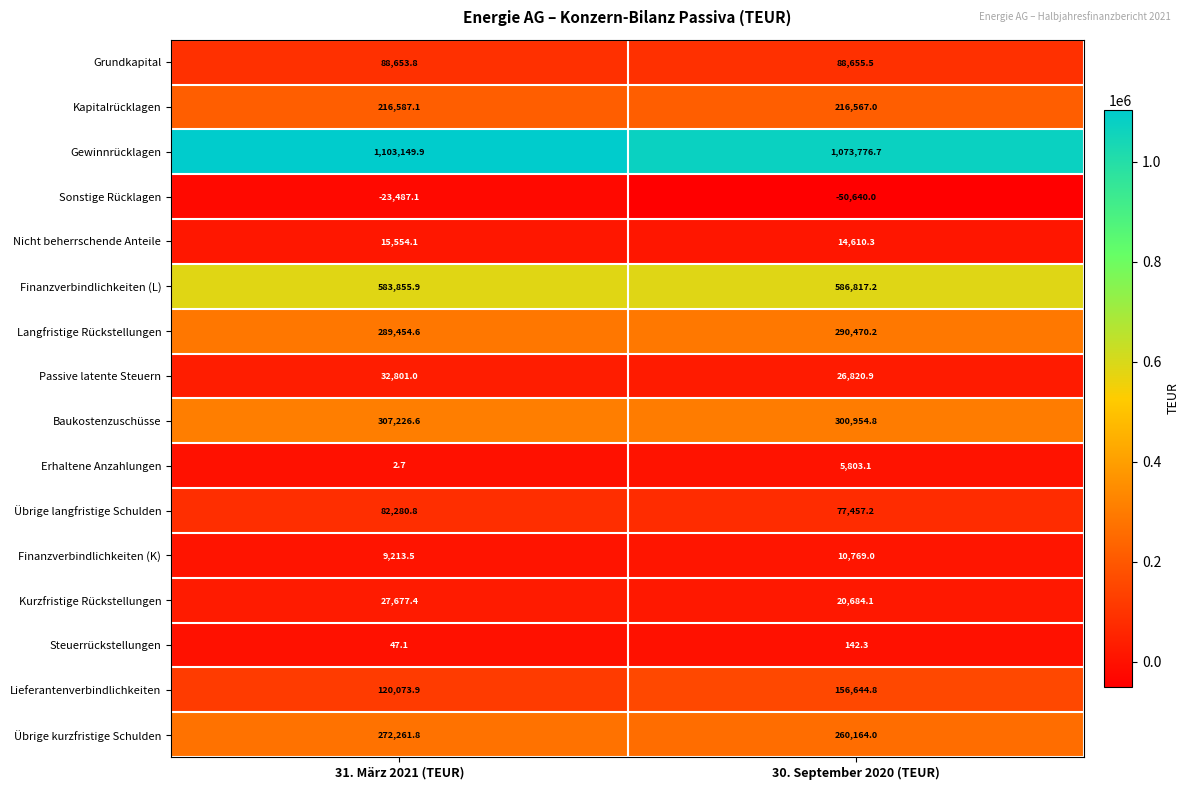

What is the average value of the Gewinnrücklagen series?

1088463.3